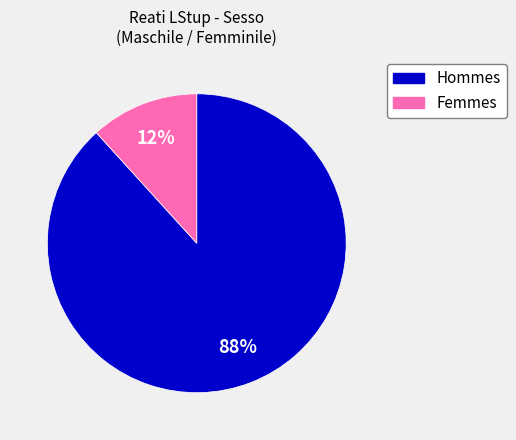

Is there a majority slice in this chart?

Yes